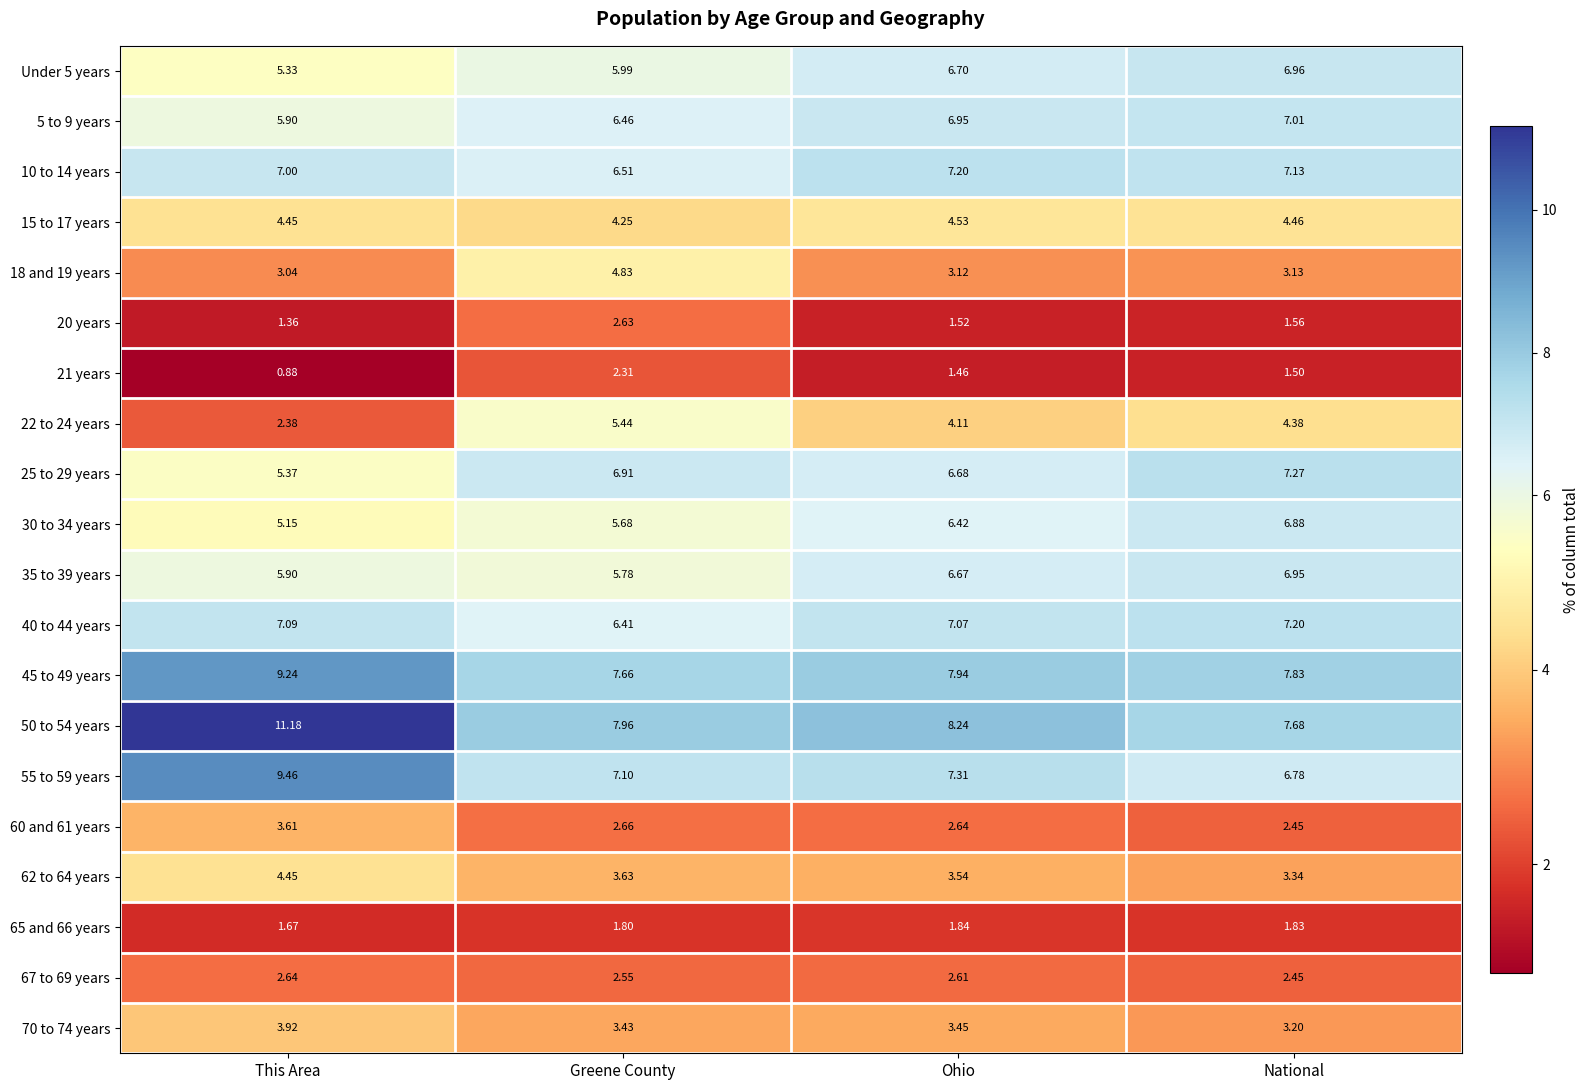

Rank the categories by 21 years value from lowest to highest.

This Area, Ohio, National, Greene County